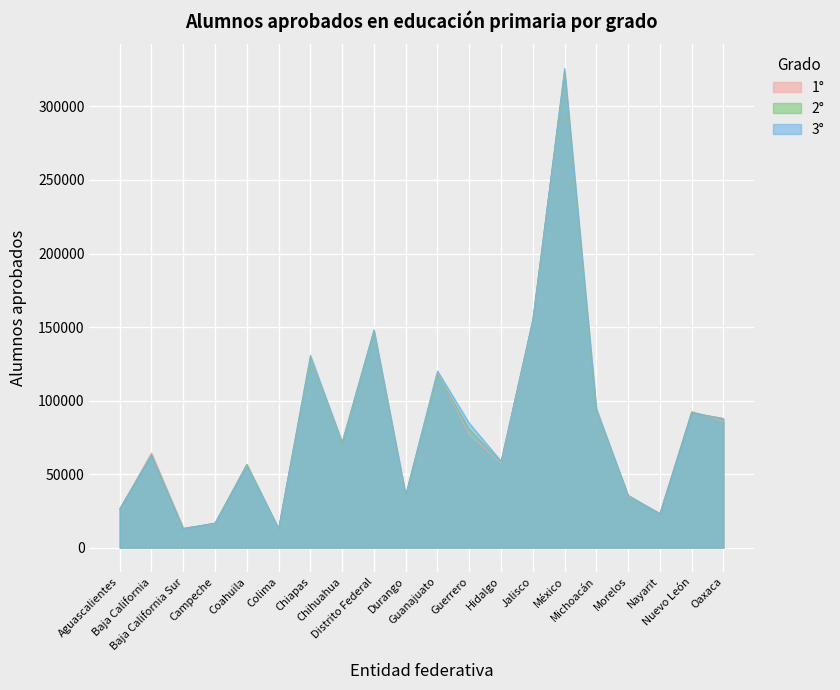

Where does the 2° series first go above 70120?

Chiapas